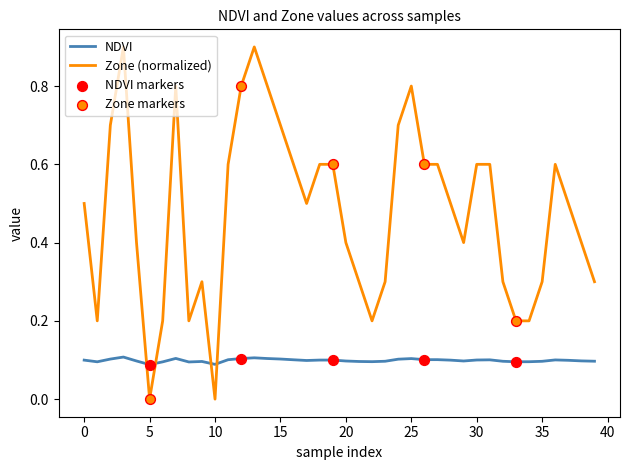

At how many categories does at least one series exceed 0?

40